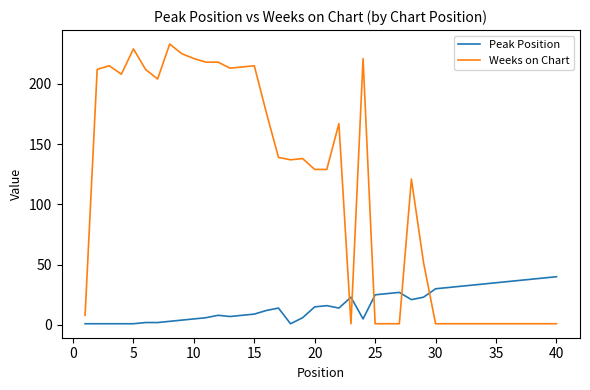

What is the difference between the maximum and minimum values in the Peak Position series?

39